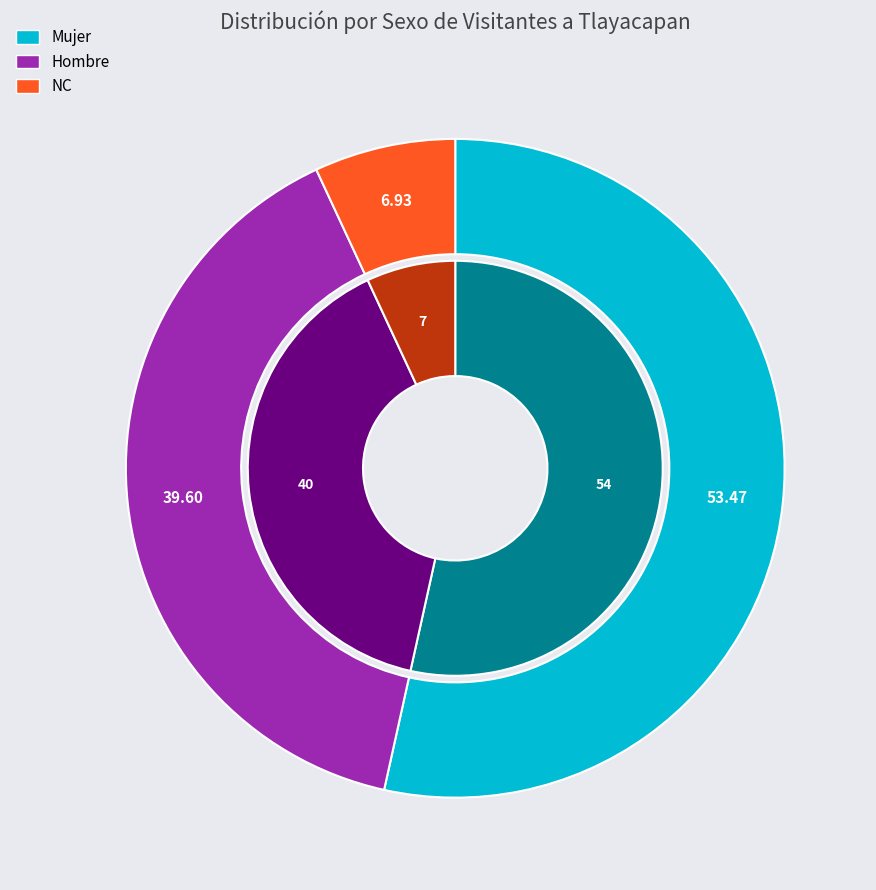

Is the sum of Mujer and Hombre greater than half?

Yes